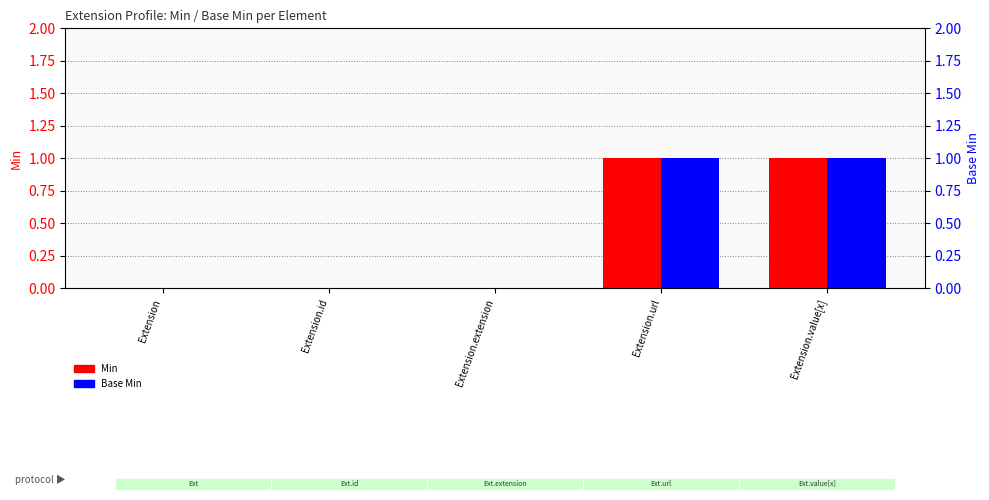

List the labels in order of Base Min value, largest first.

Extension.url, Extension.value[x], Extension, Extension.id, Extension.extension